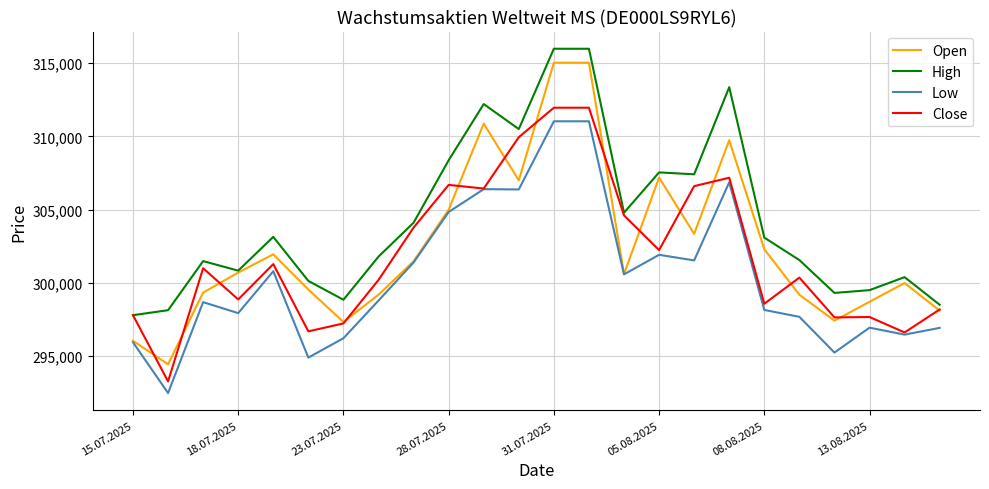

Which series has the widest spread of values?

Open